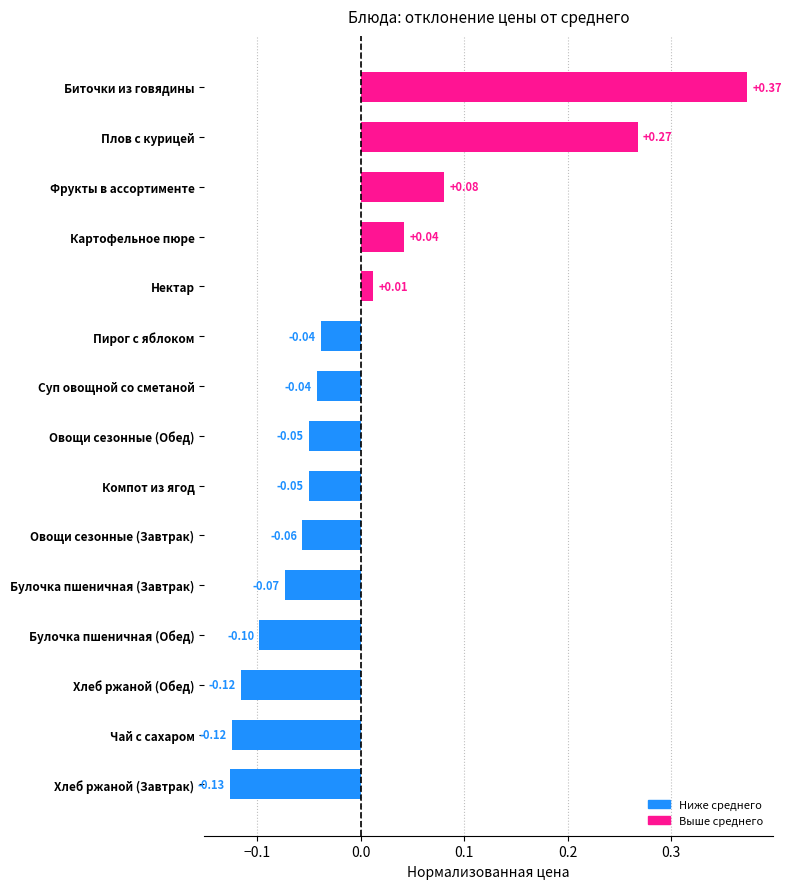

Which label corresponds to the smallest value in the chart?

Хлеб ржаной (Завтрак)